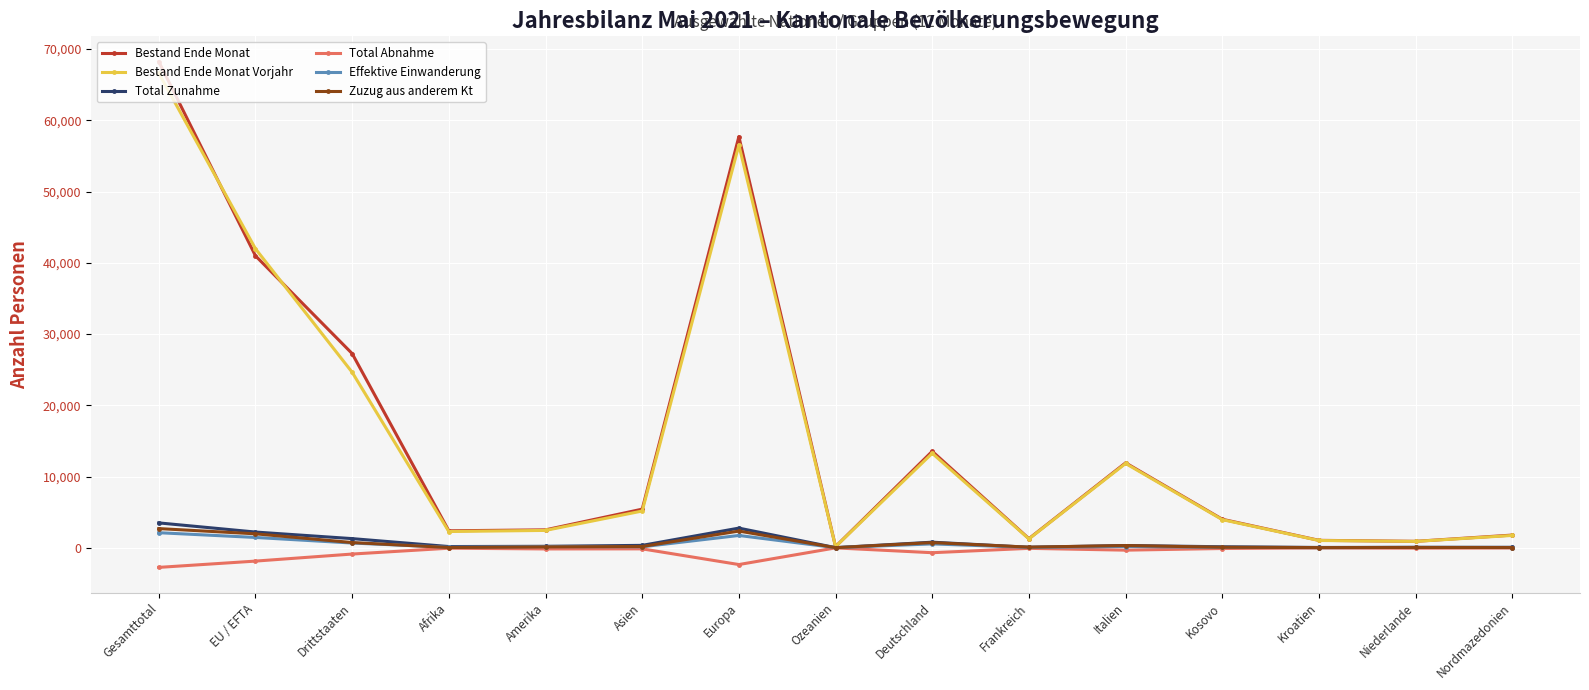

The Bestand Ende Monat series shows 38051 at Europa. True or false?

False